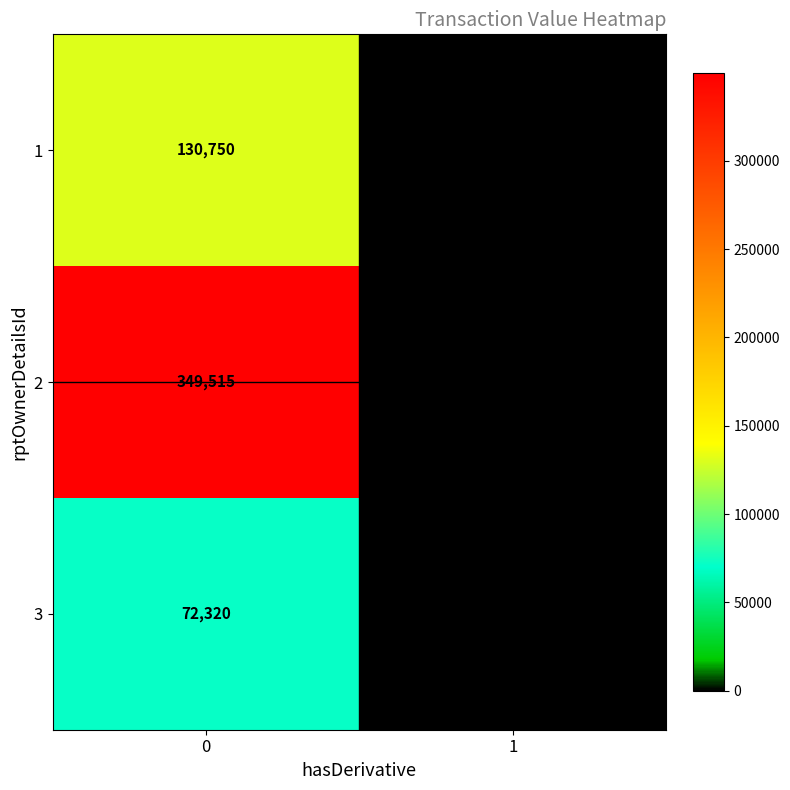

The value of 3 at 0 is 31467. True or false?

False